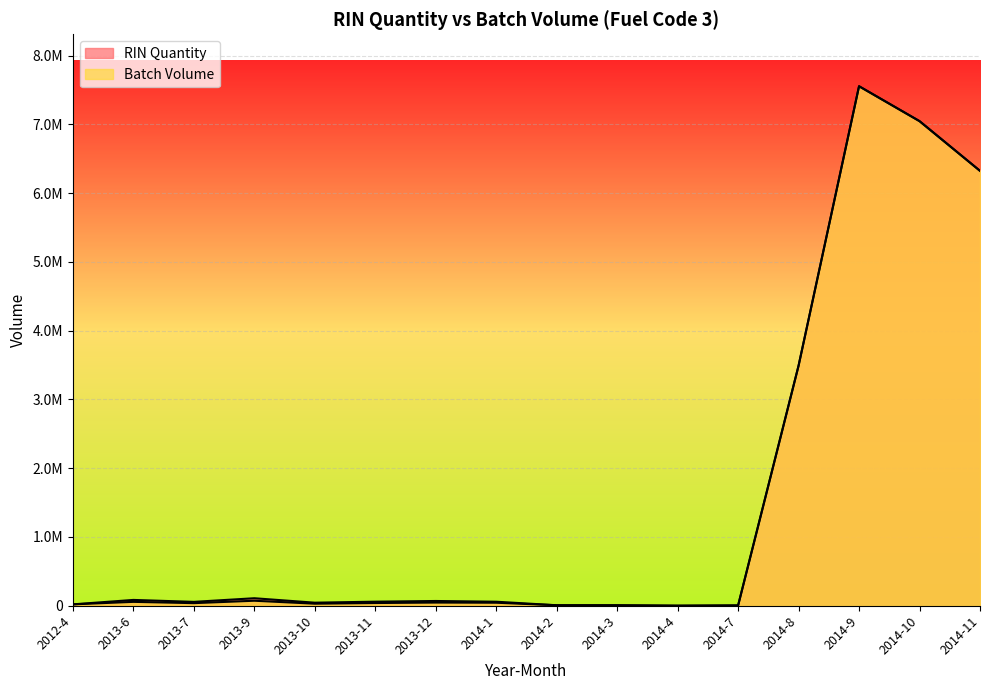

How many distinct data groups are displayed?

2